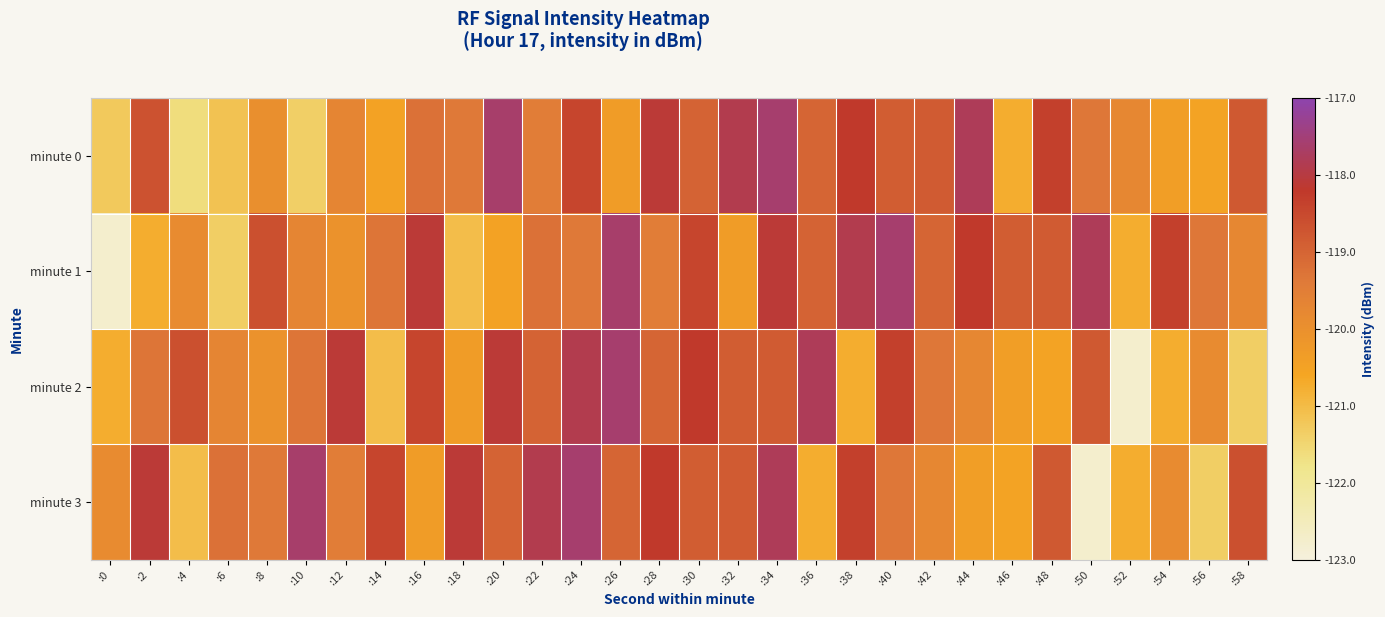

What is the total value across all series at :46?

-480.5